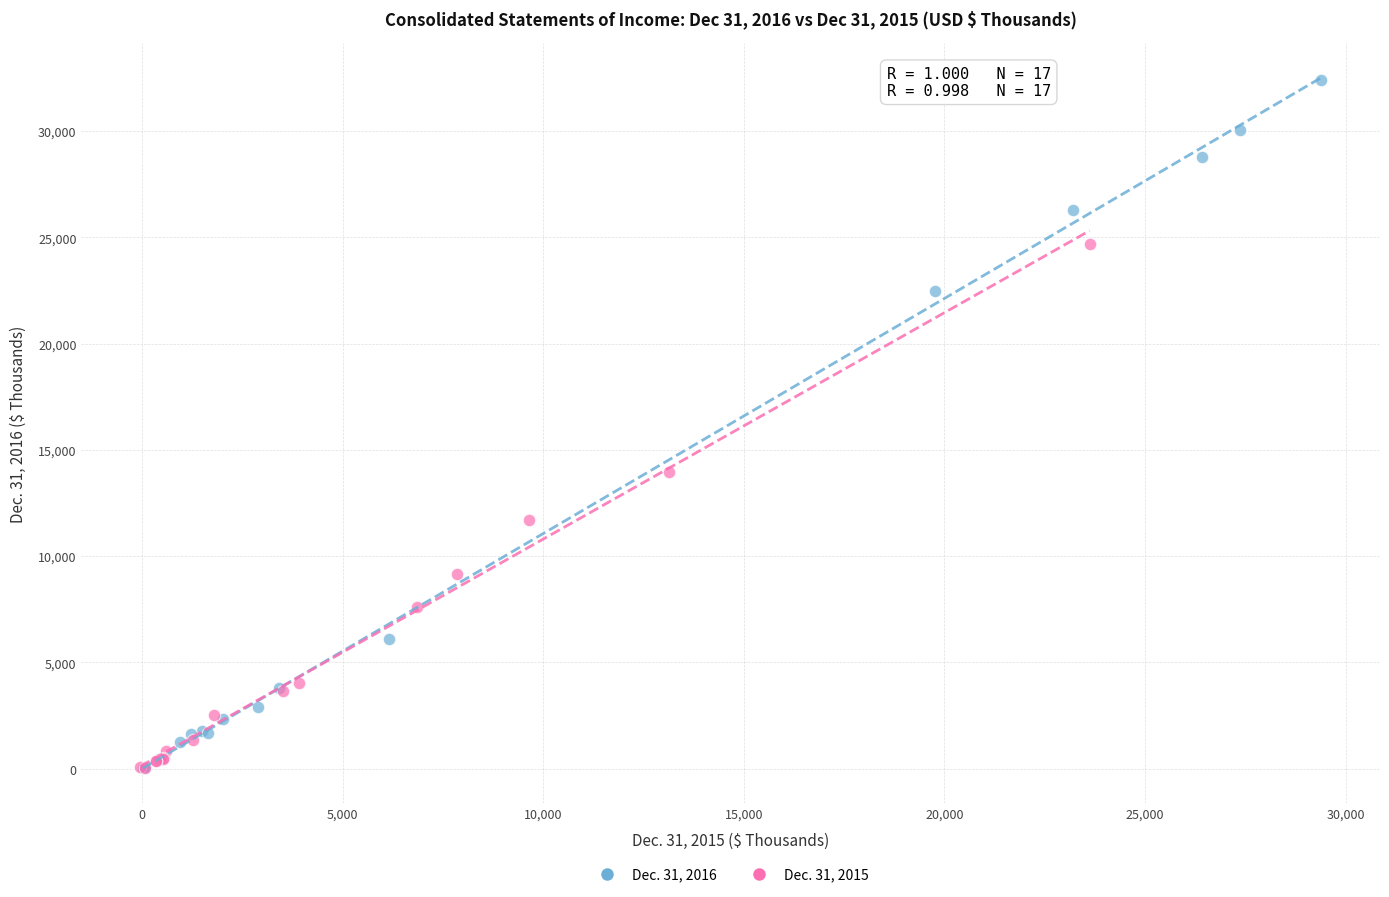

Which series reaches the maximum Y coordinate?

Dec. 31, 2016